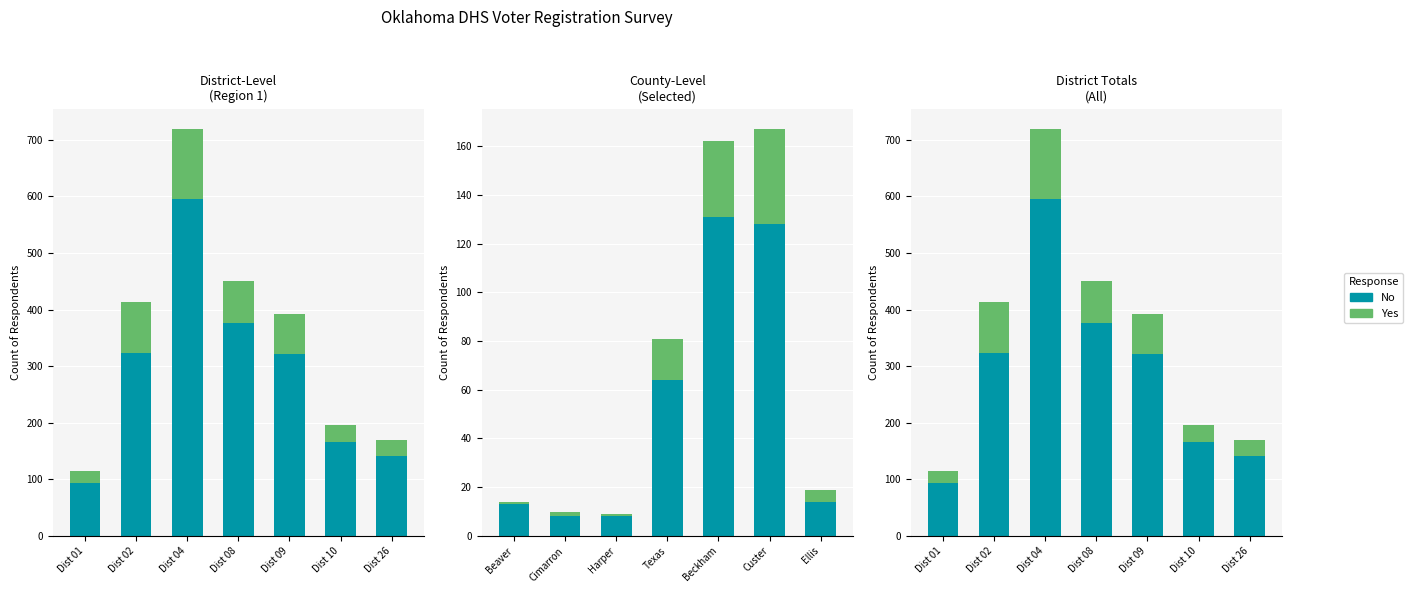

Reading left to right, list all the values displayed in this chart.

No: 93	323	596	377	322	166	141
Yes: 21	91	123	73	70	30	28